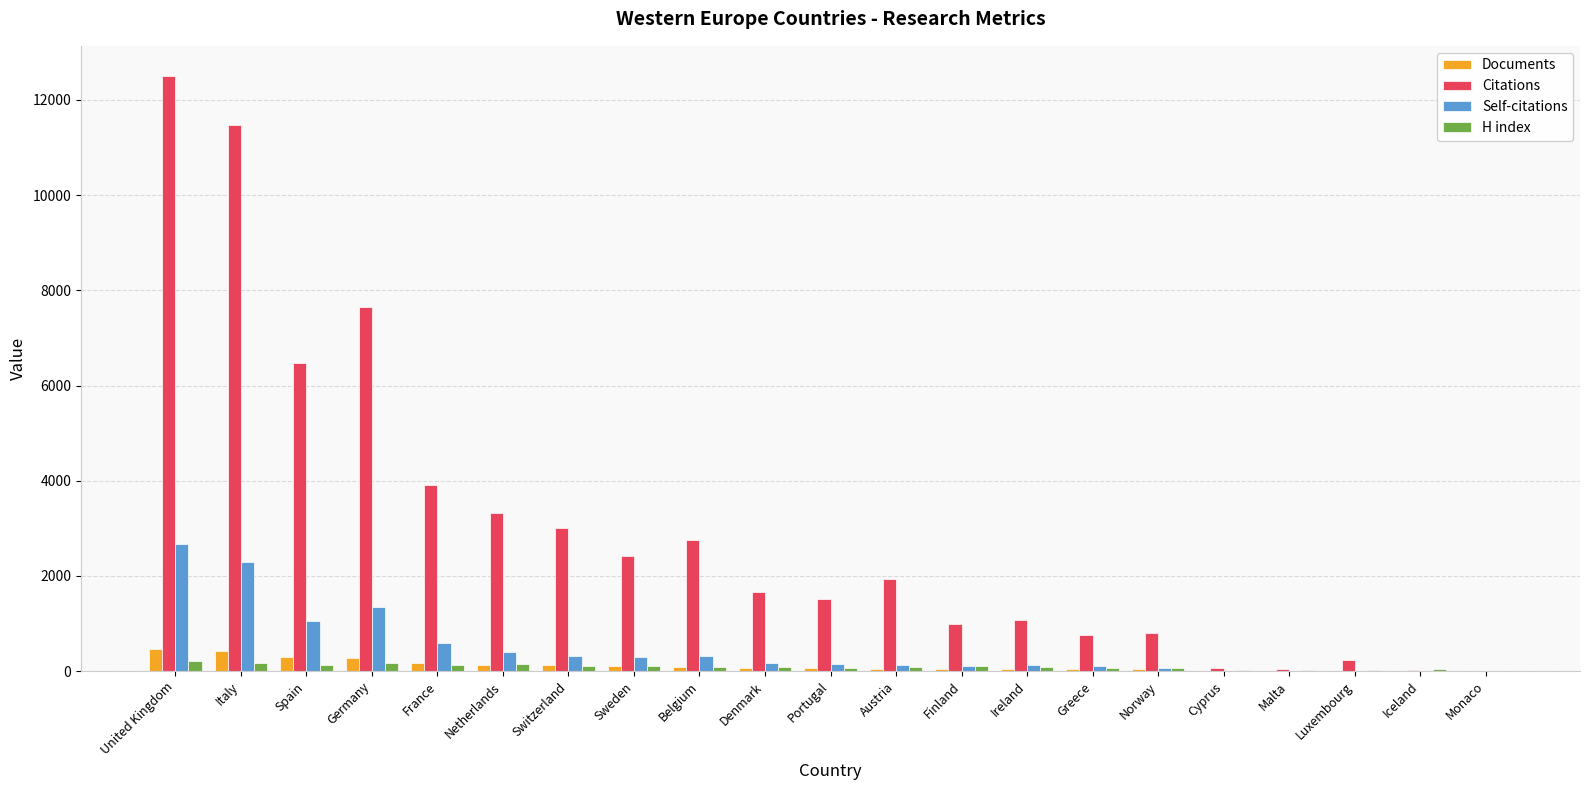

What value does the H index series have at Ireland, to the nearest 50?

100